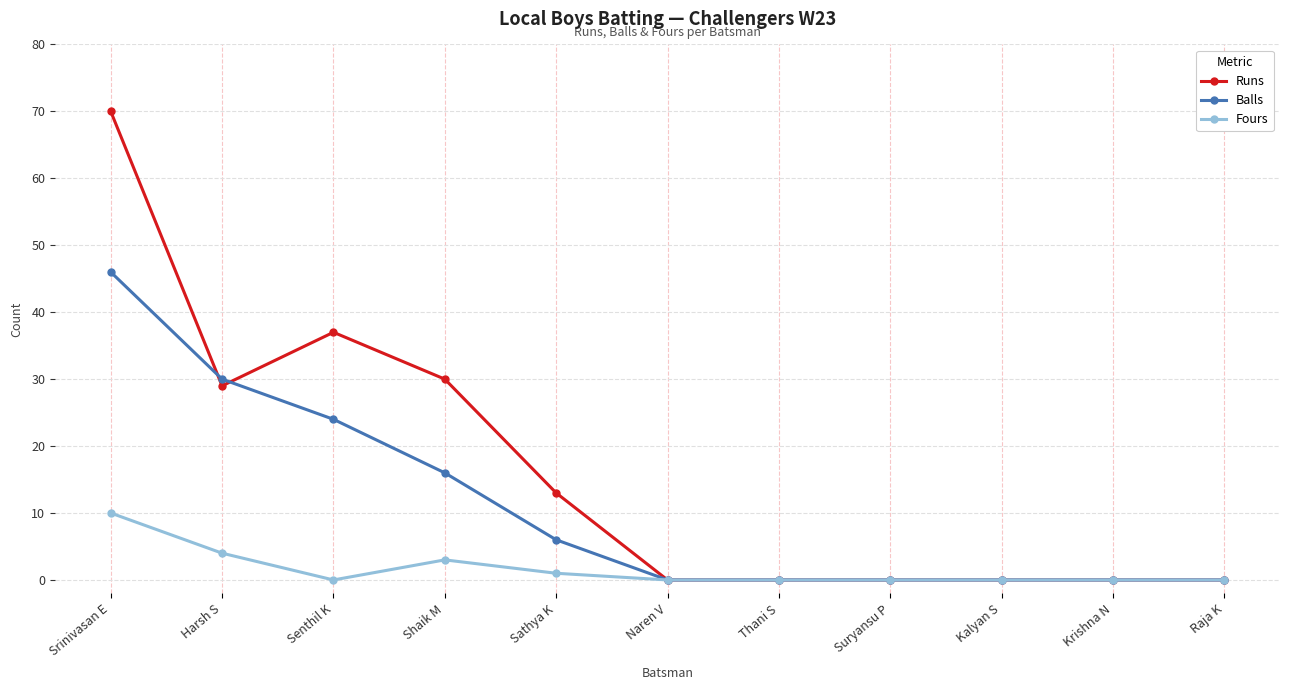

List the series in order of their peak value, lowest first.

Fours, Balls, Runs